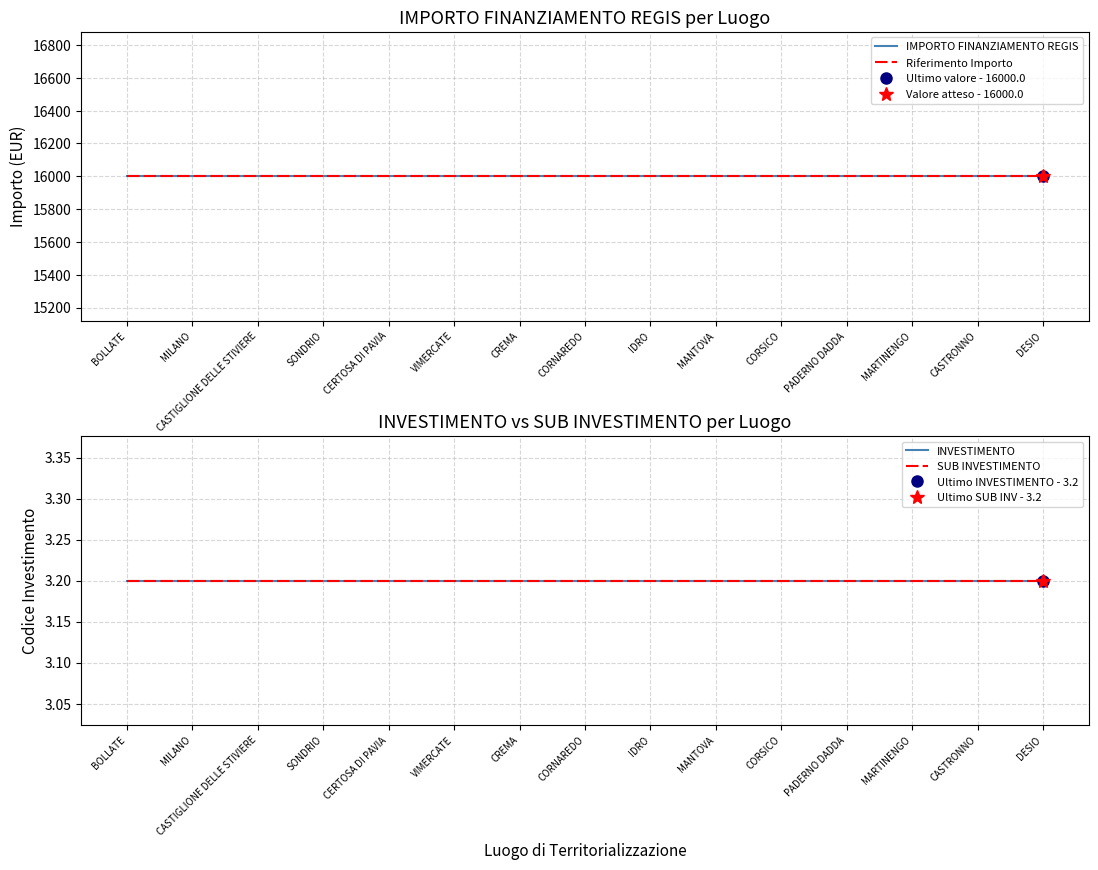

At which label does Riferimento Importo reach its peak?

BOLLATE